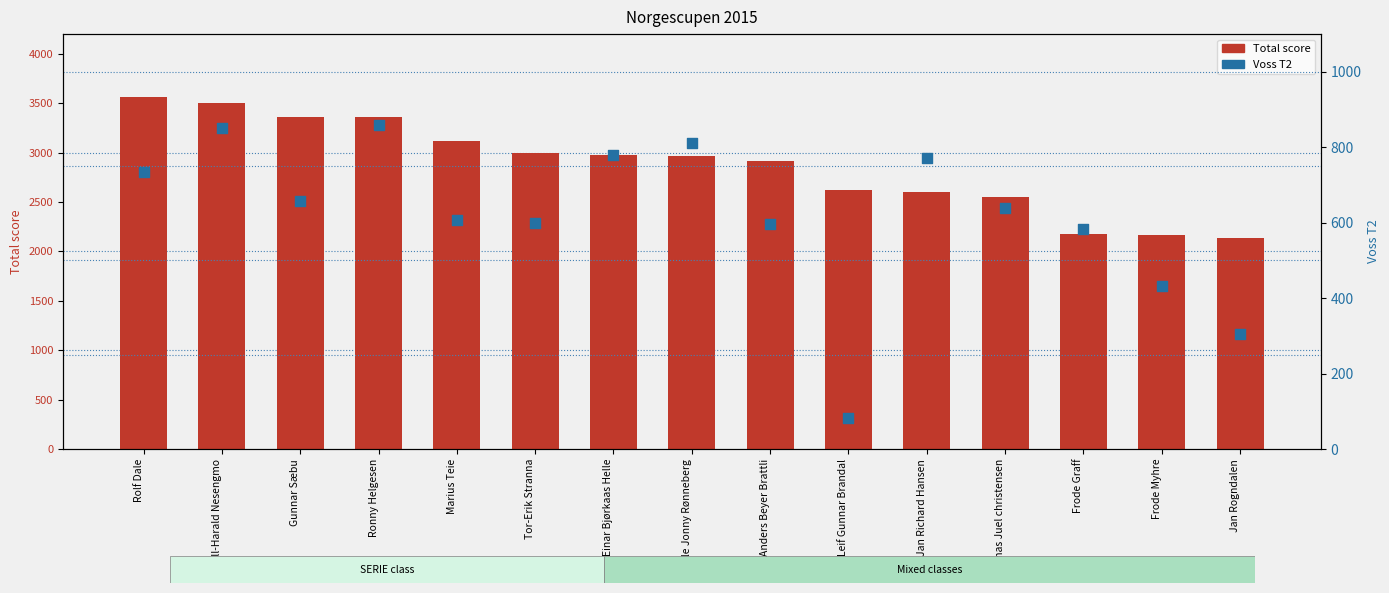

At which category is the sum across all series the highest?

Kjell-Harald Nesengmo